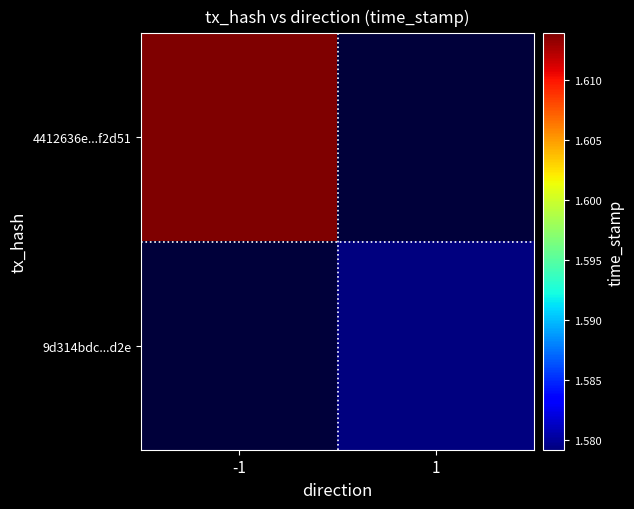

The value of 9d314bdc...d2e at 1 is 1579160670.0. True or false?

True